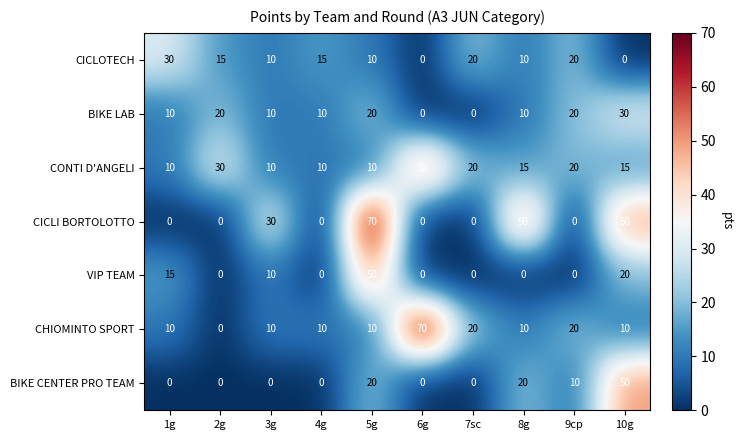

Where does the CICLOTECH series first go above 15?

1g